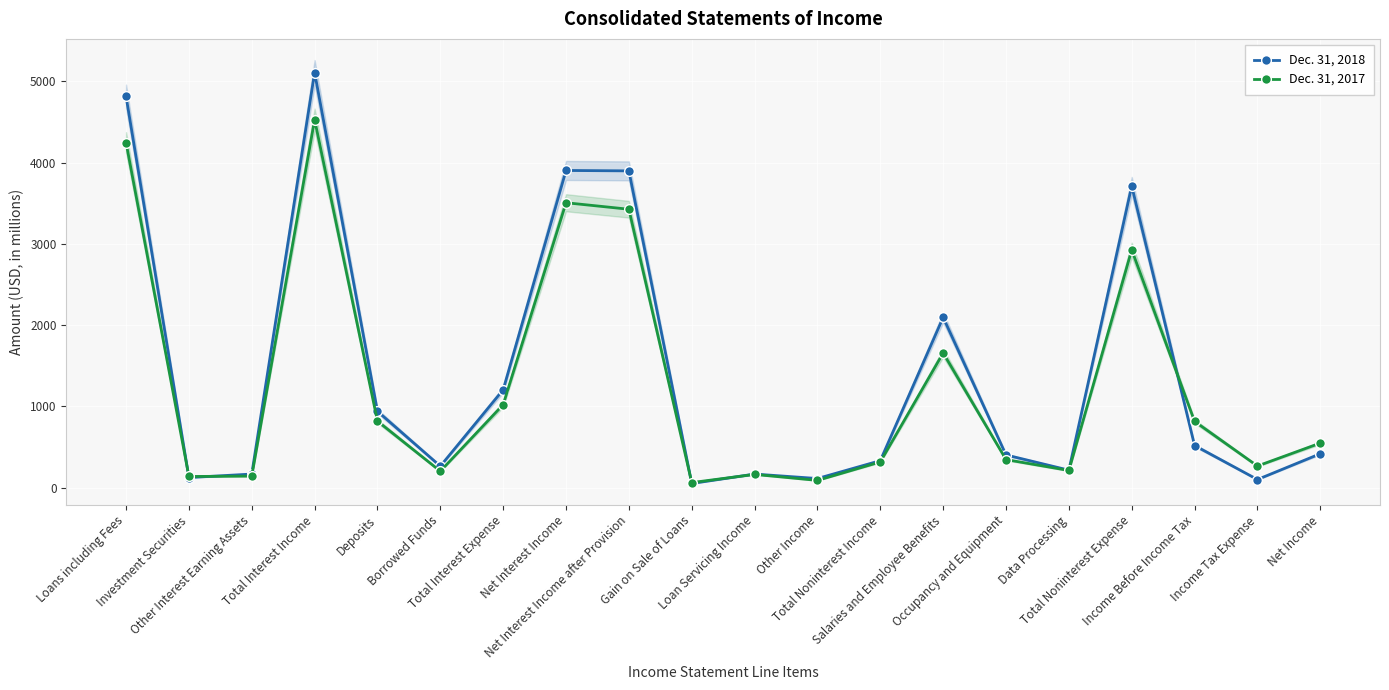

What is the average value of the Dec. 31, 2017 series?

1272